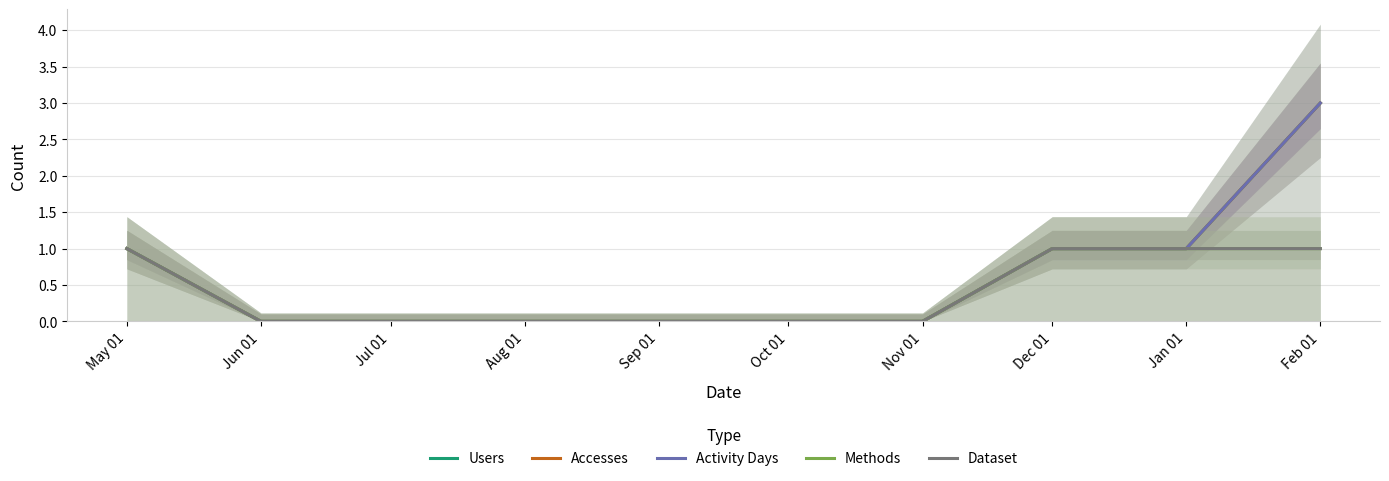

Which category has the lowest value in the Accesses series?

Jun 01